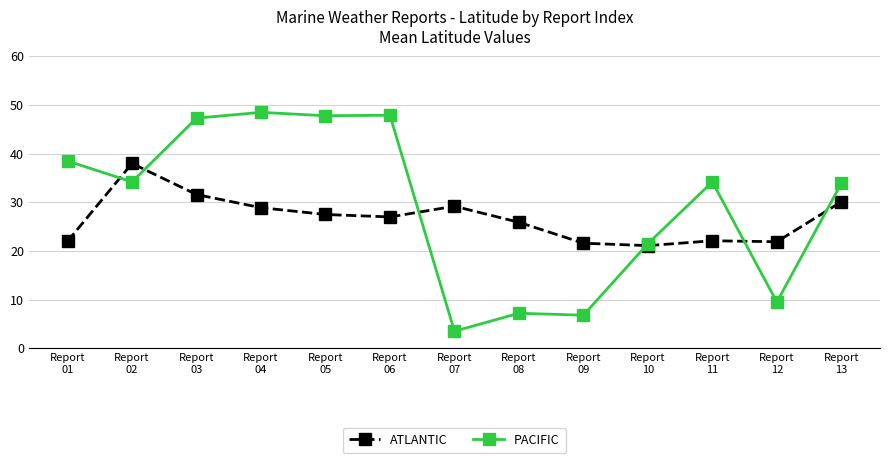

At Report
02, list the series in order from largest to smallest.

ATLANTIC, PACIFIC